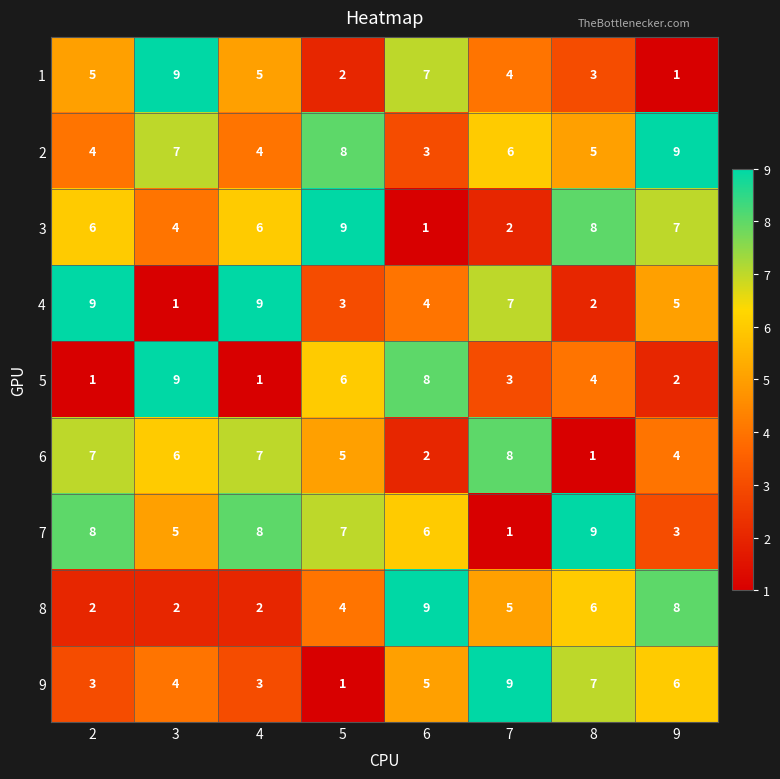

What is the spread (max minus min) of values at 7?

8